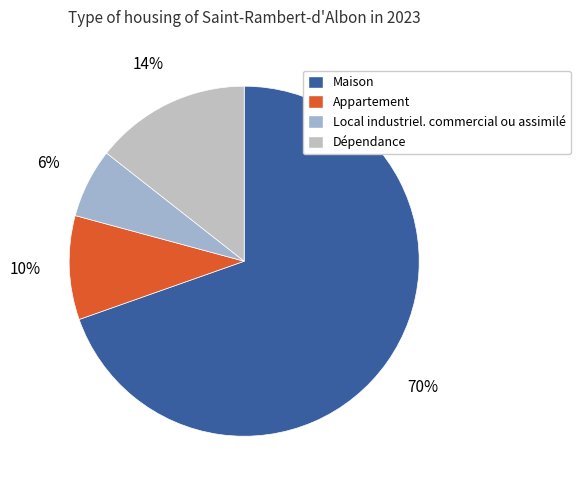

Which slice is the largest?

Maison